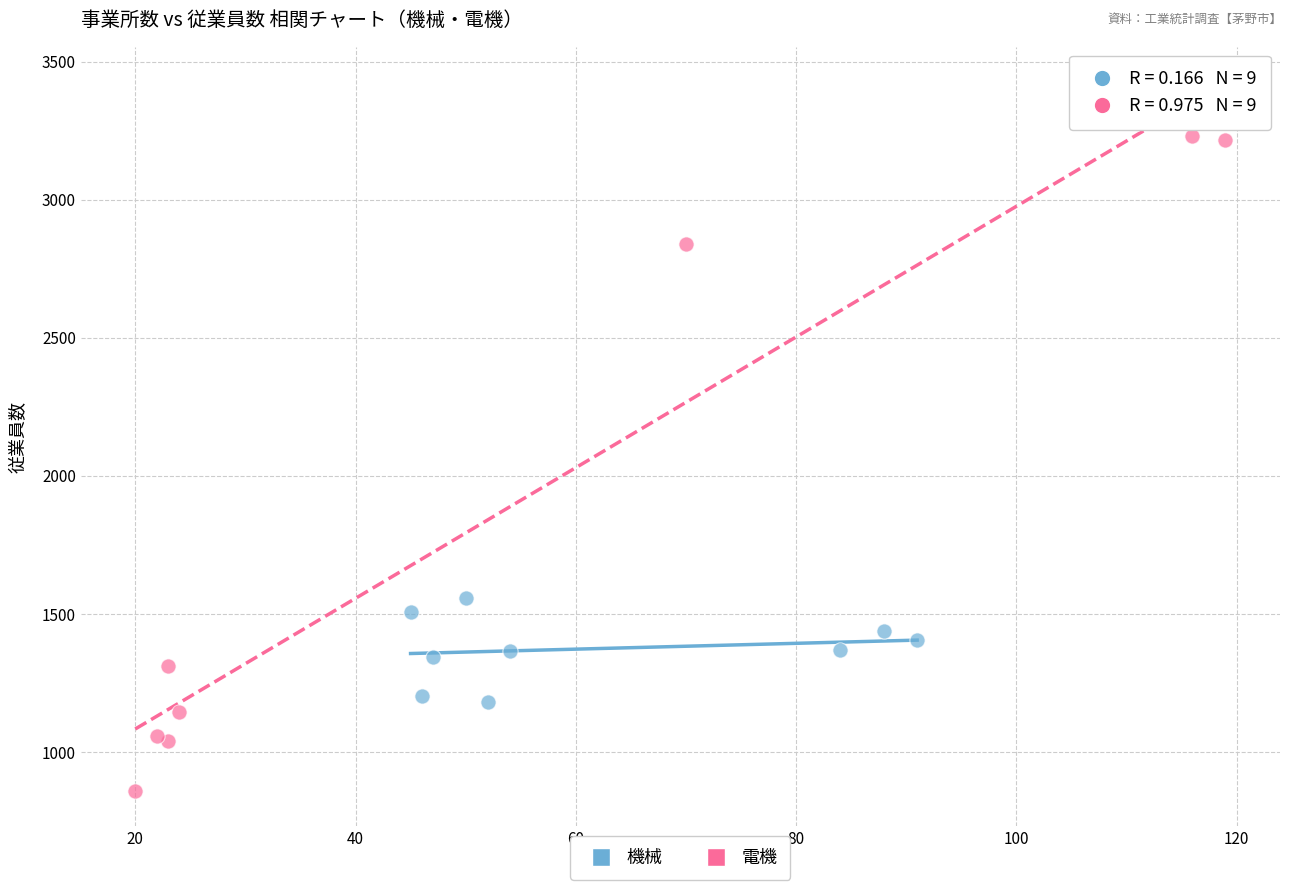

Which series has the largest Y range (max minus min)?

電機